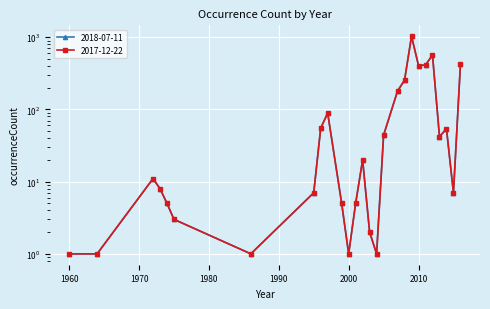

Where is 2018-07-11 nearest to the value 517?

2012